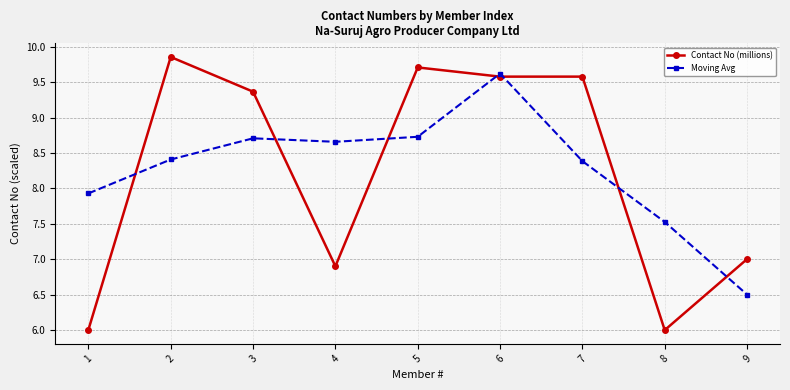

What are all the series names shown in the legend?

Contact No (millions), Moving Avg